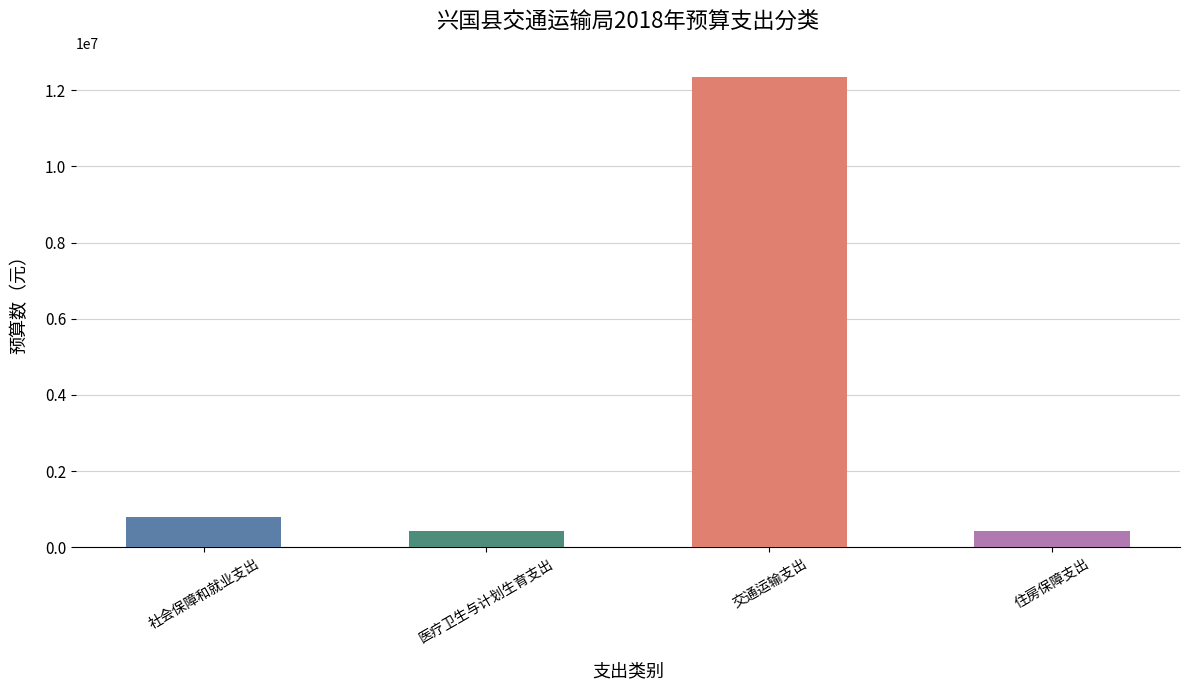

What is the label of the 4th bar from the left?

住房保障支出